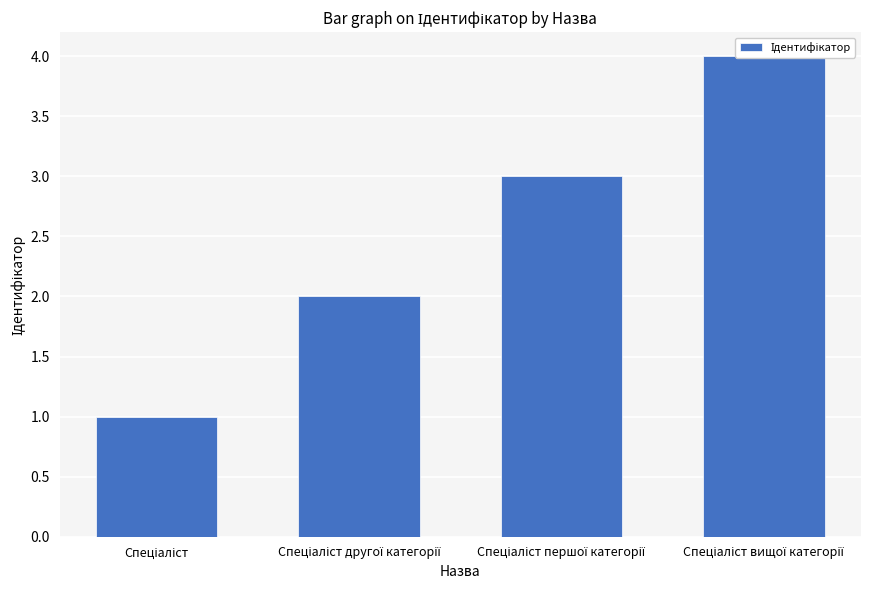

The value at Спеціаліст is 1. True or false?

True